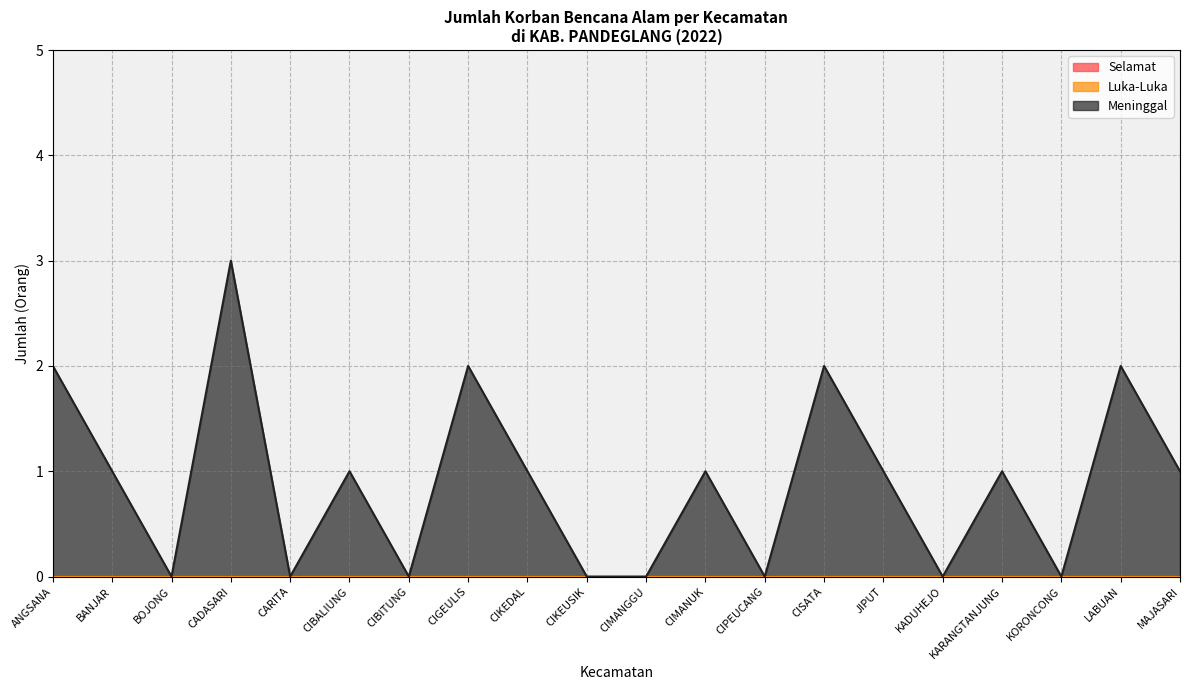

What are all the series names shown in the legend?

Selamat, Luka-Luka, Meninggal